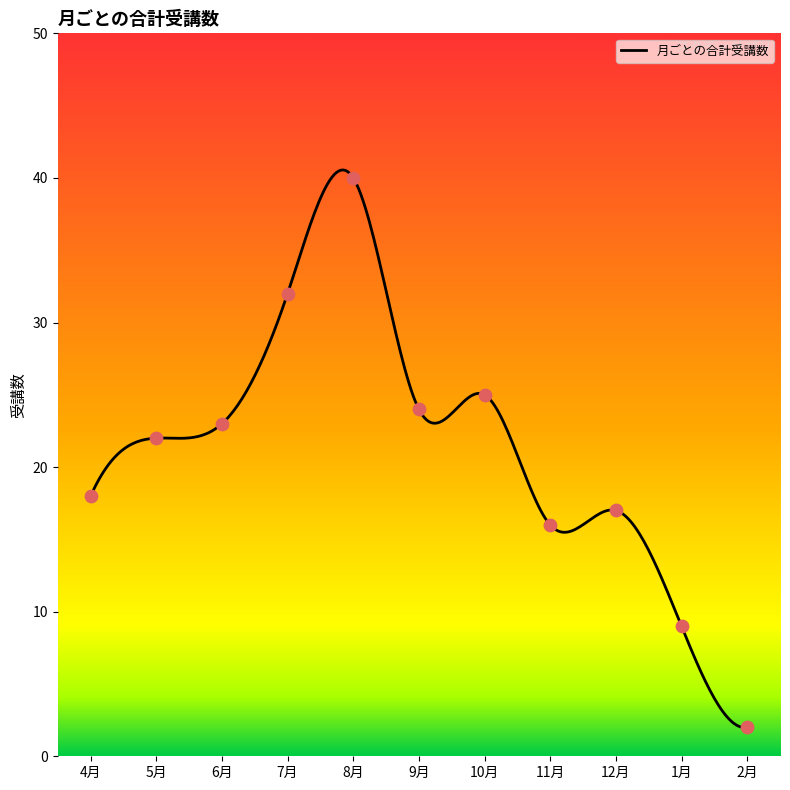

Which has a higher value, 4月 or 5月?

5月